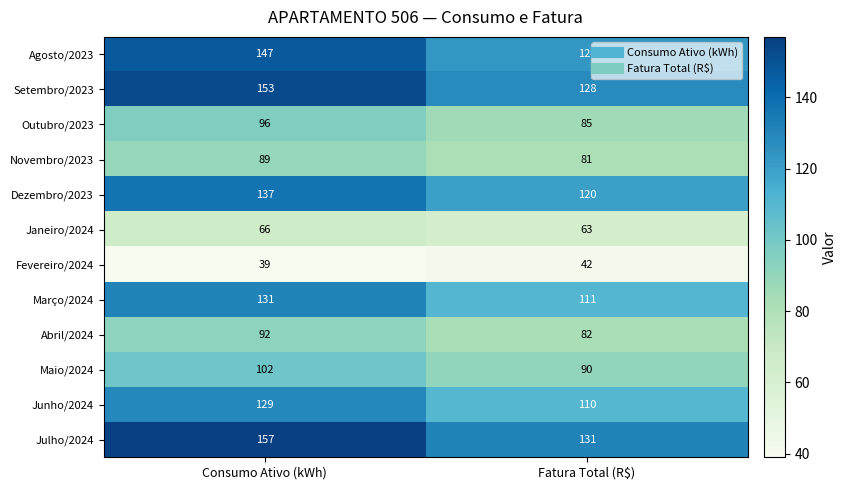

Which label corresponds to the smallest value in the chart?

Consumo Ativo (kWh)